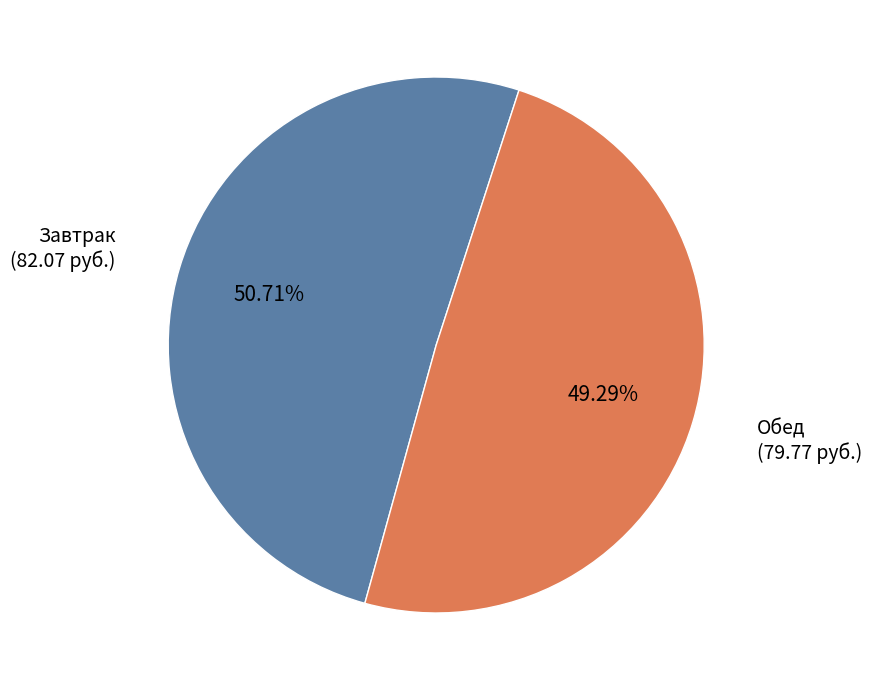

How many segments does this pie chart have?

2